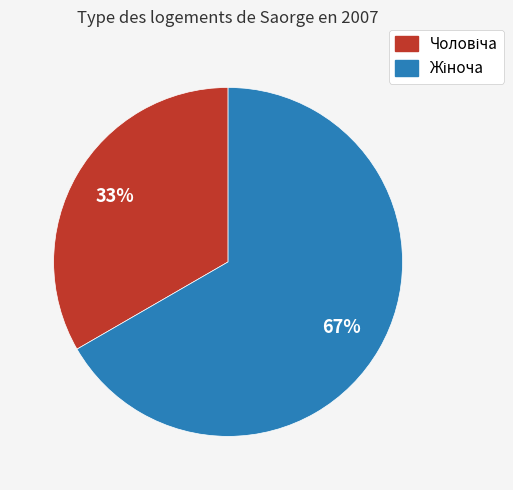

Count the number of slices in the pie.

2